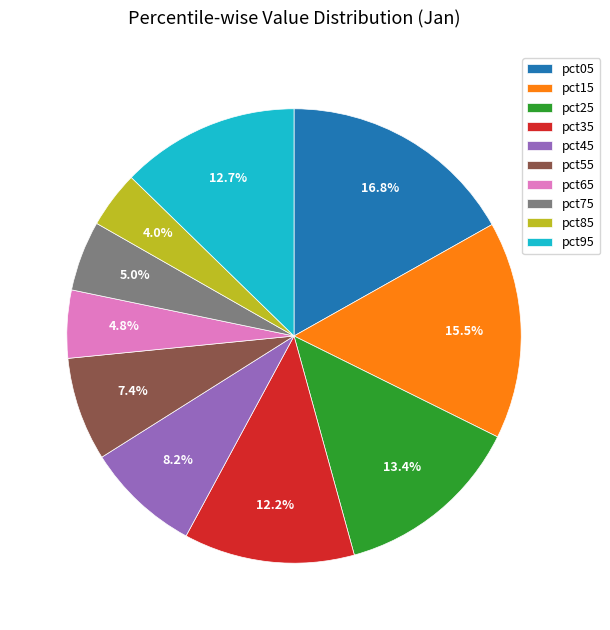

To the nearest percent, what is the difference between the pct45 and pct55 slice percentages?

1%